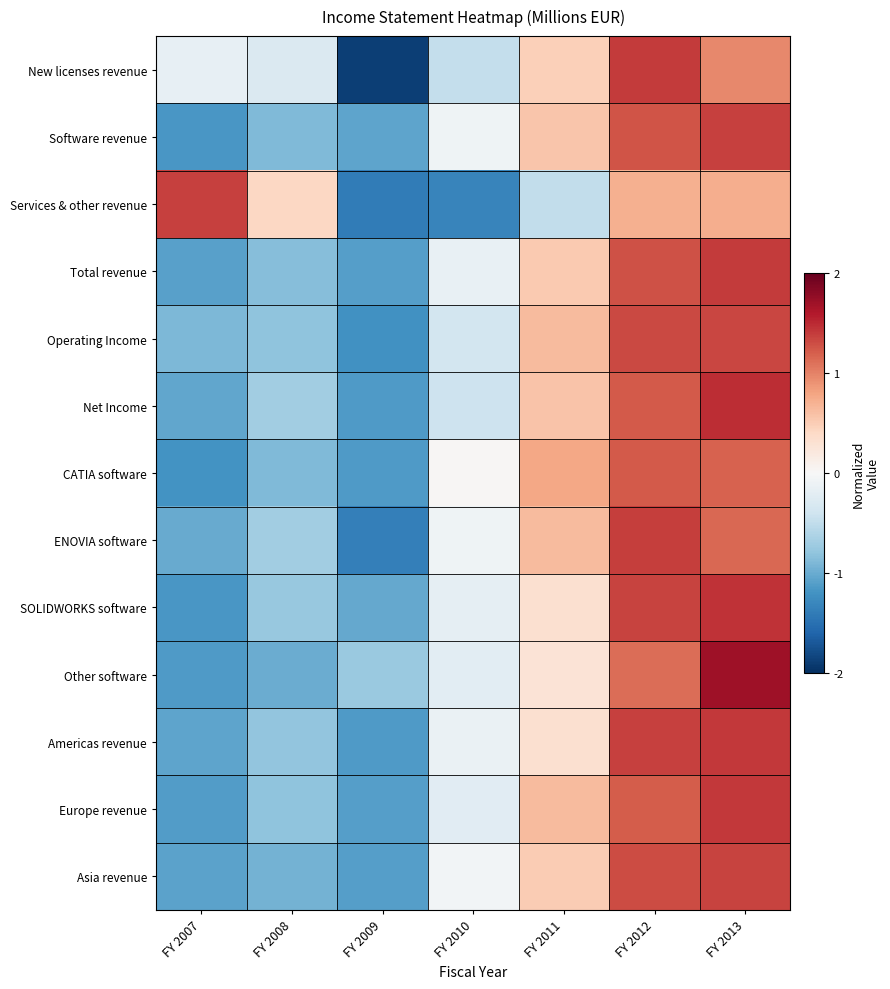

At which category does the chart reach its minimum across all series?

FY 2009